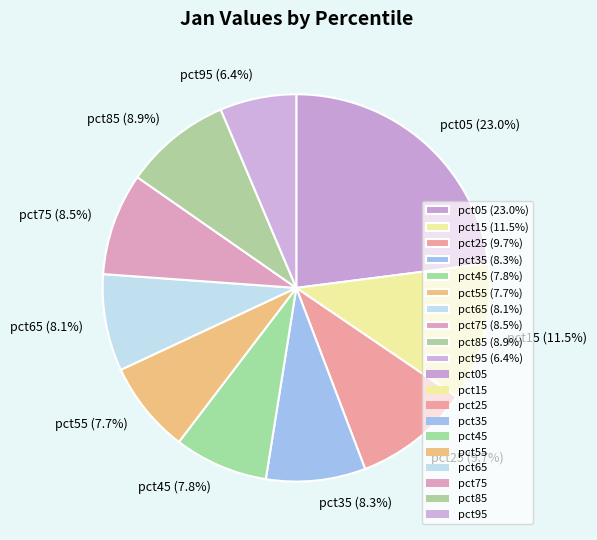

Is there a majority slice in this chart?

No